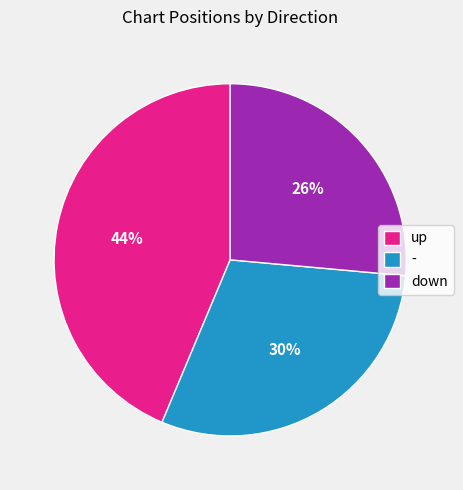

Combined, do up and - account for over 50%?

Yes